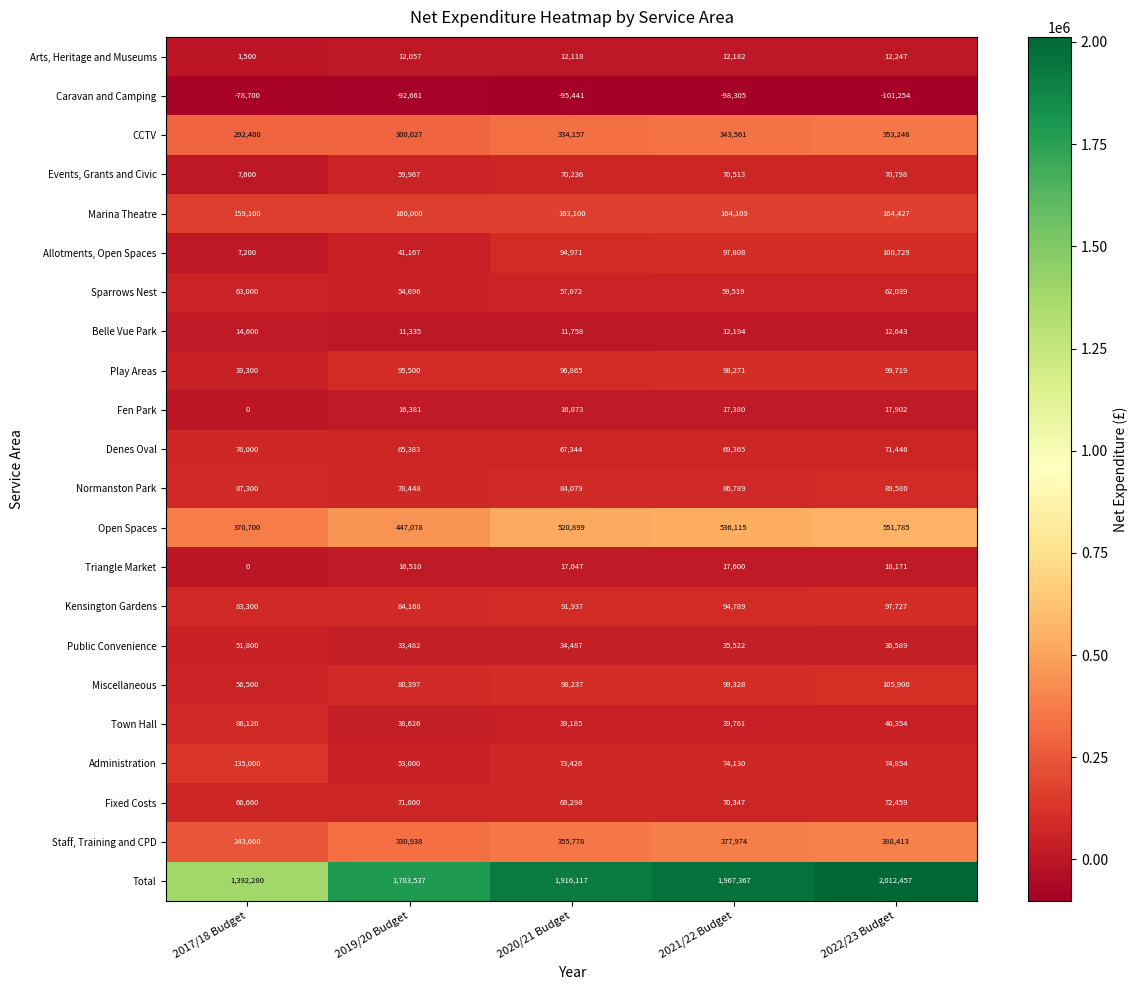

What is the smallest value displayed?

-101254